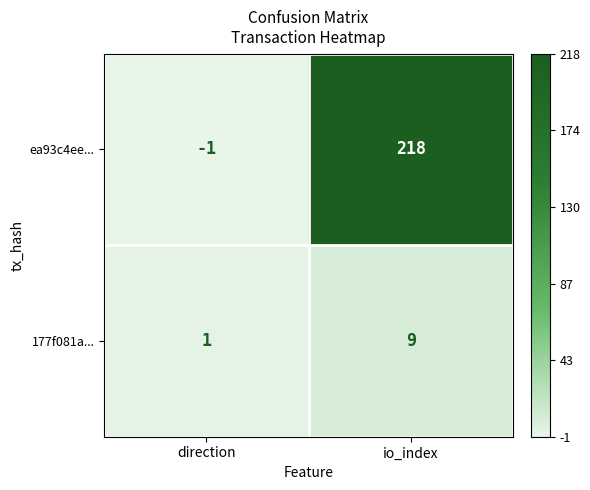

Rank the series at direction from highest to lowest value.

177f081a..., ea93c4ee...